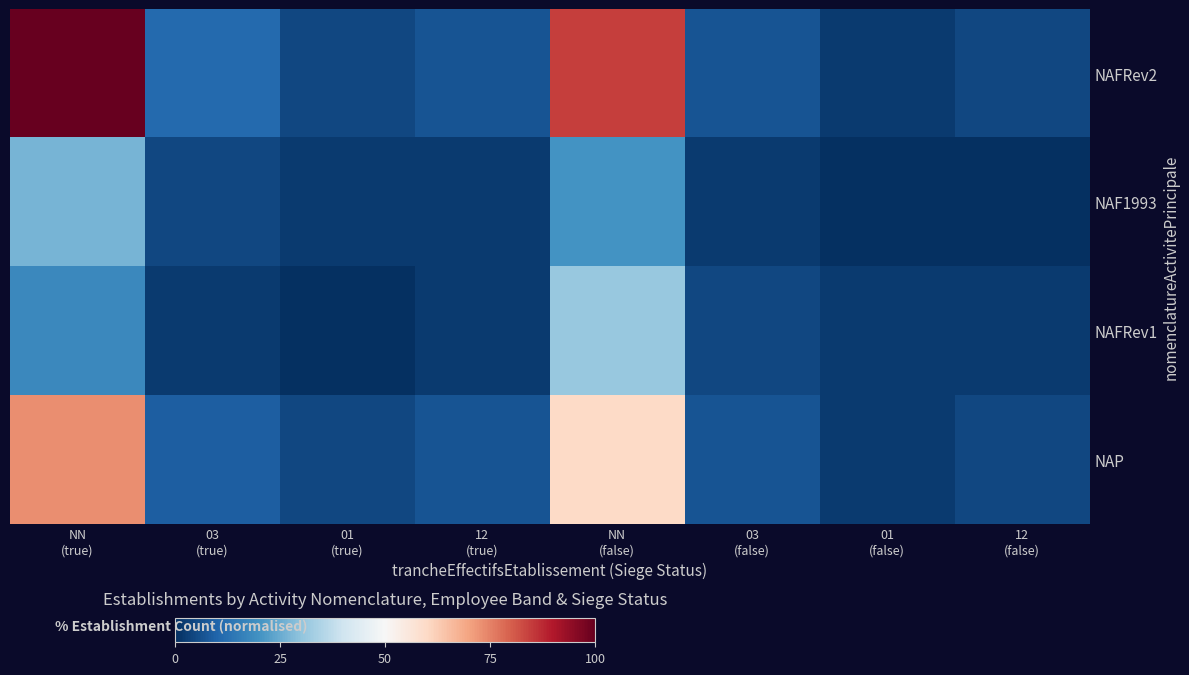

Which series has the widest spread of values?

NAFRev2